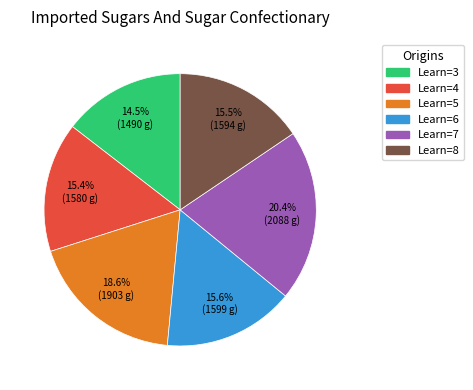

How many segments does this pie chart have?

6